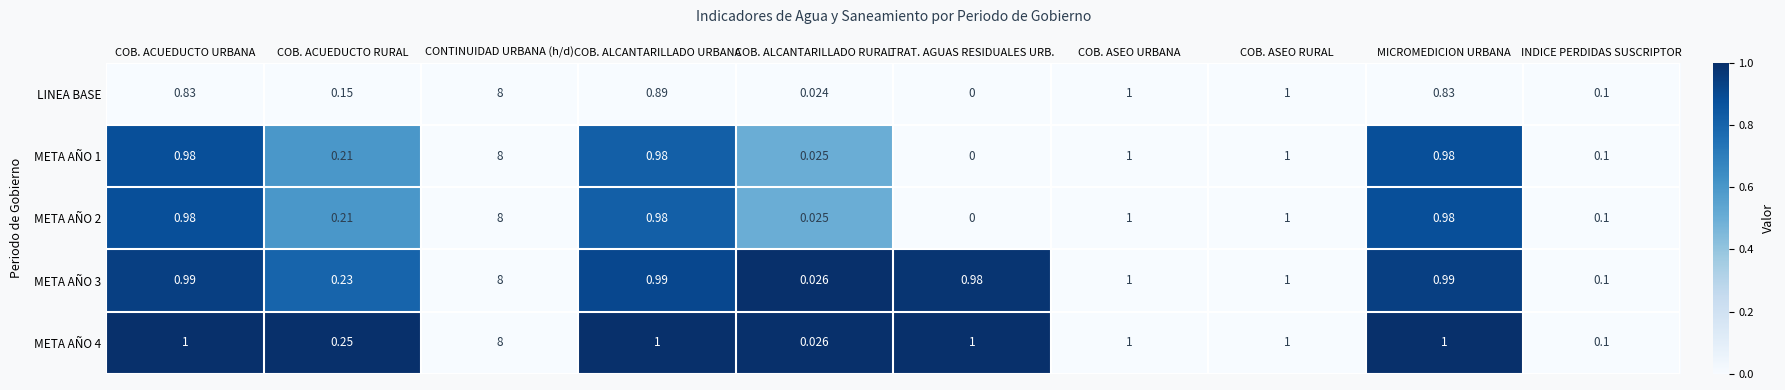

Is the value of META AÑO 2 at COB. ACUEDUCTO URBANA greater than the value of LINEA BASE at INDICE PERDIDAS SUSCRIPTOR?

Yes